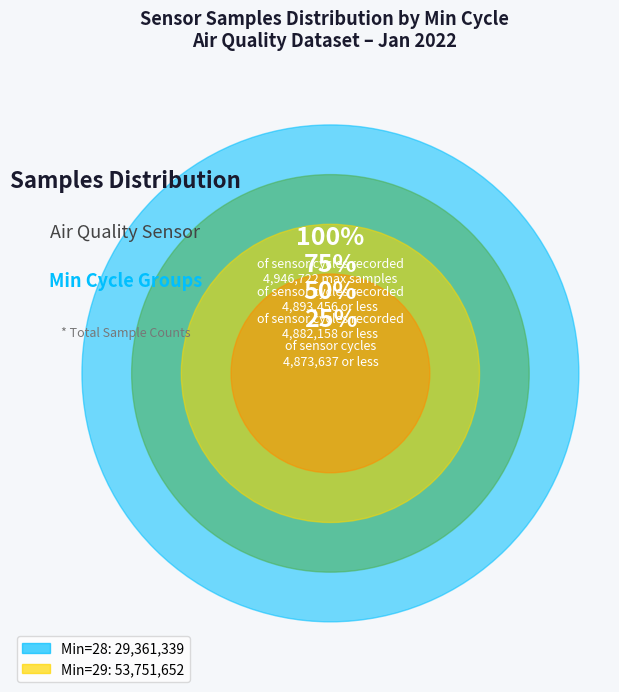

Is it true that 28 is 21% of the pie?

False